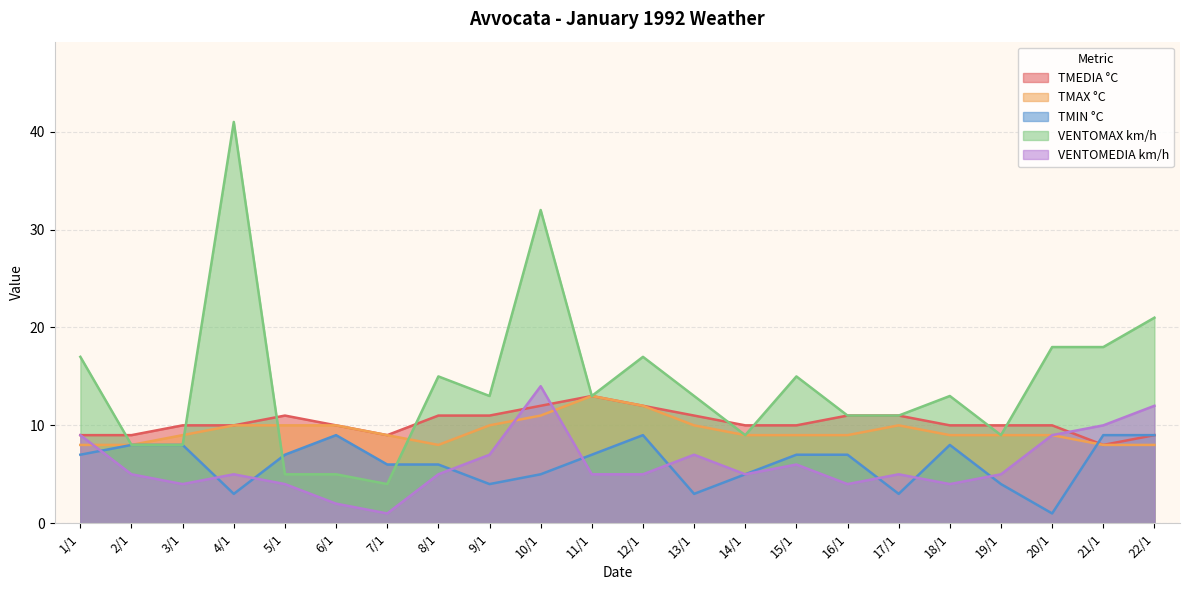

At how many categories does at least one series exceed 31?

2